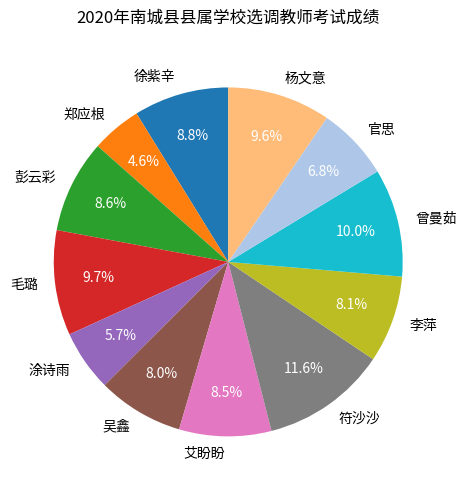

Is there a majority slice in this chart?

No